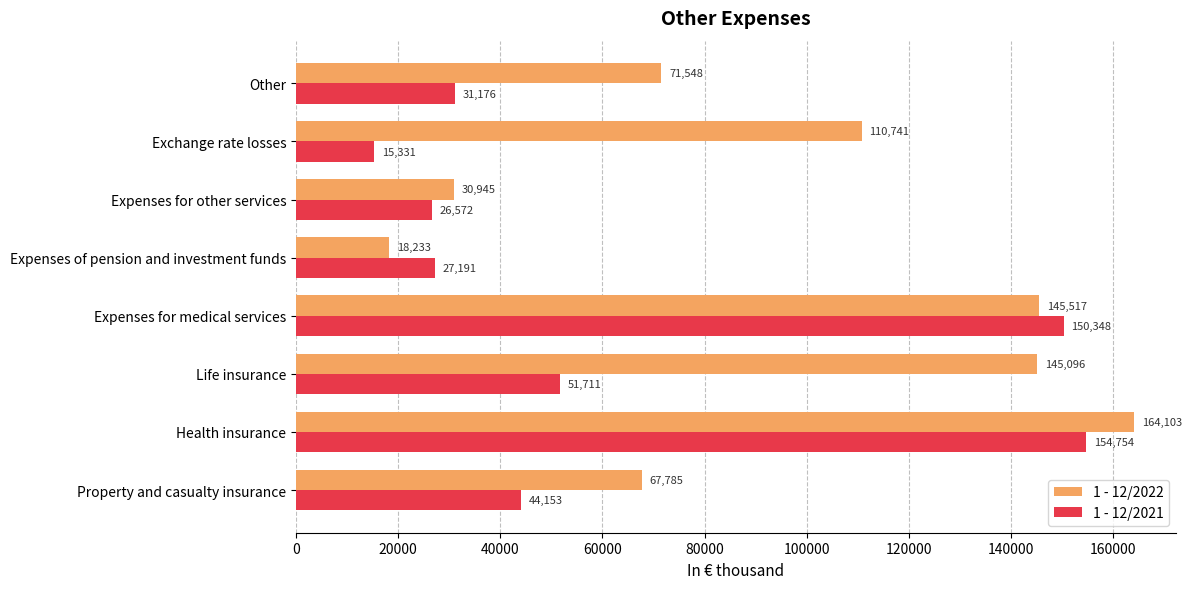

Which label corresponds to the largest value in the chart?

Health insurance